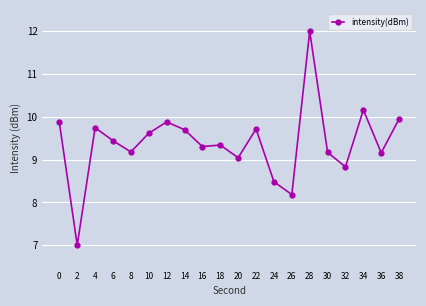

True or false: the data has more than 0 interior local peaks.

True